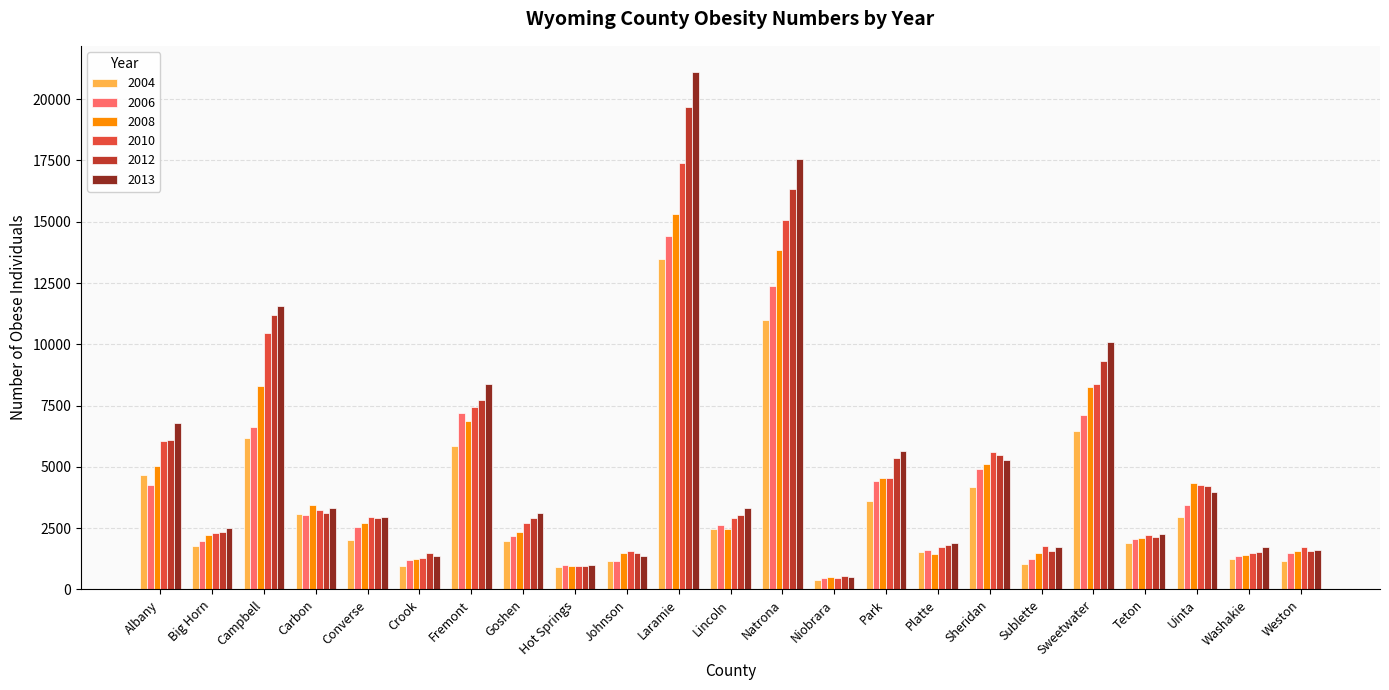

Rank the series by their maximum value, from highest to lowest.

2013, 2012, 2010, 2008, 2006, 2004